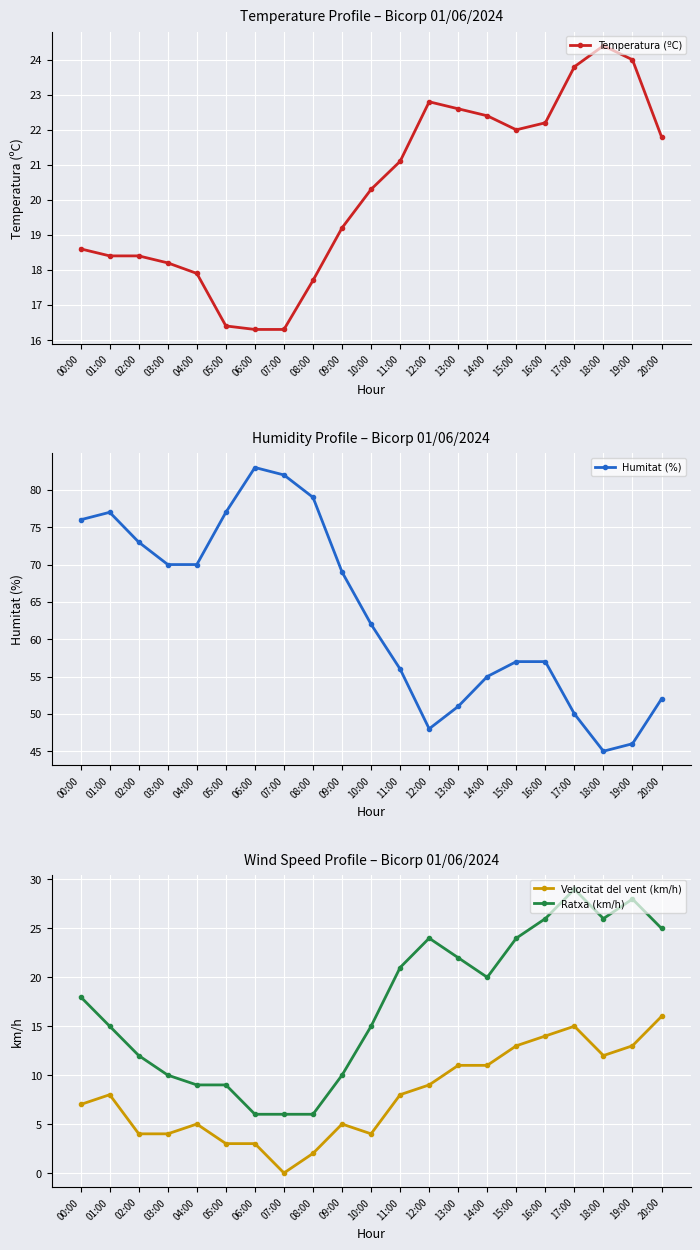

What is the average value of the Velocitat del vent (km/h) series?

8